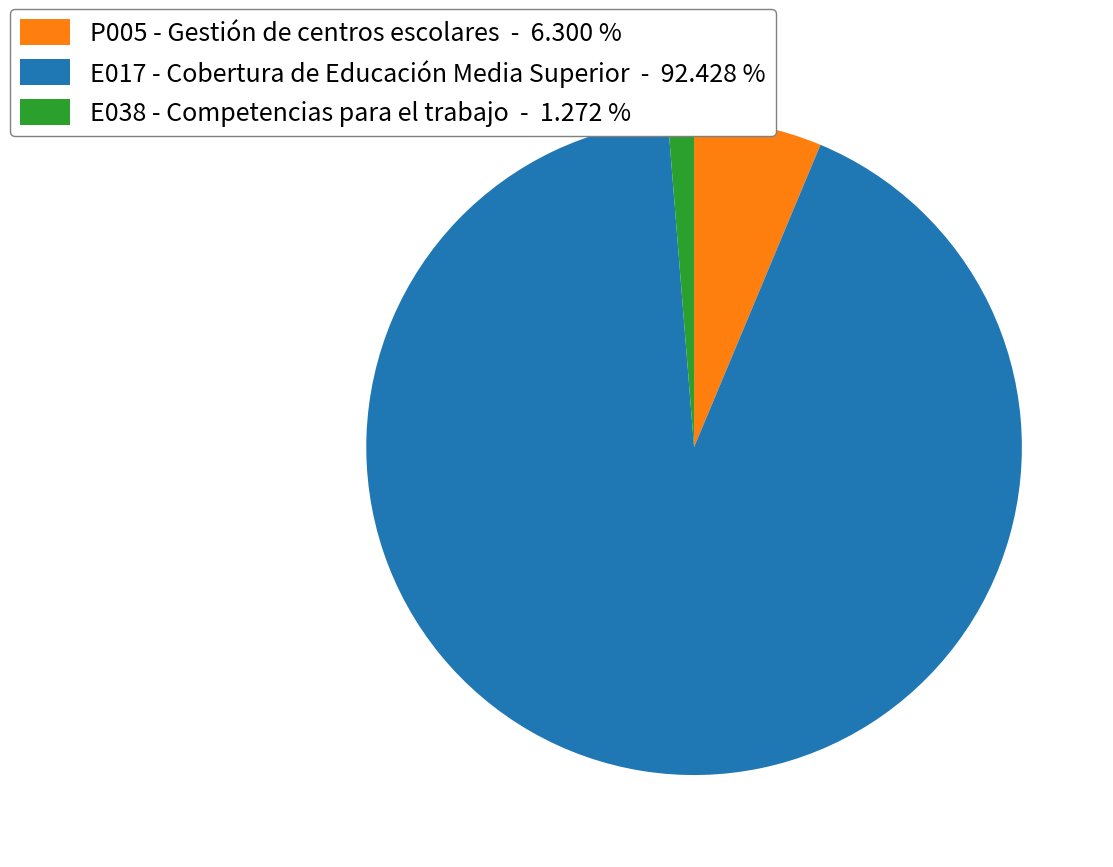

Combined, do E017 - Cobertura de Educación Media Superior - 92.428 % and P005 - Gestión de centros escolares - 6.300 % account for over 50%?

Yes